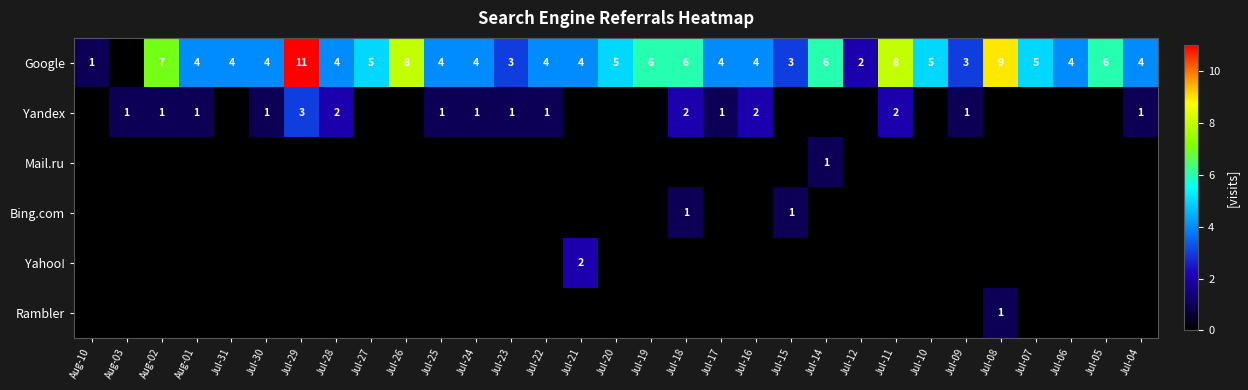

How many data points does each series have?

31